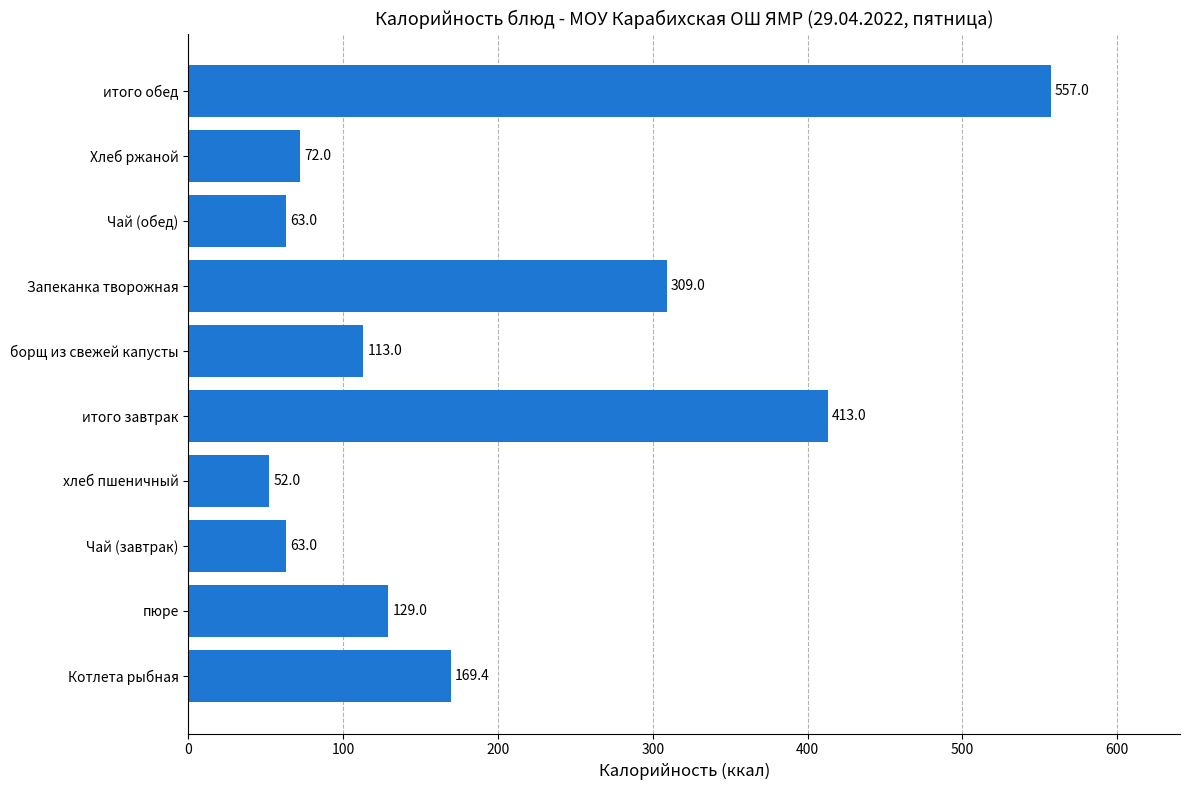

Reading bottom to top, what are all the values shown in this chart?

169.4	129.0	63.0	52.0	413.0	113.0	309.0	63.0	72.0	557.0